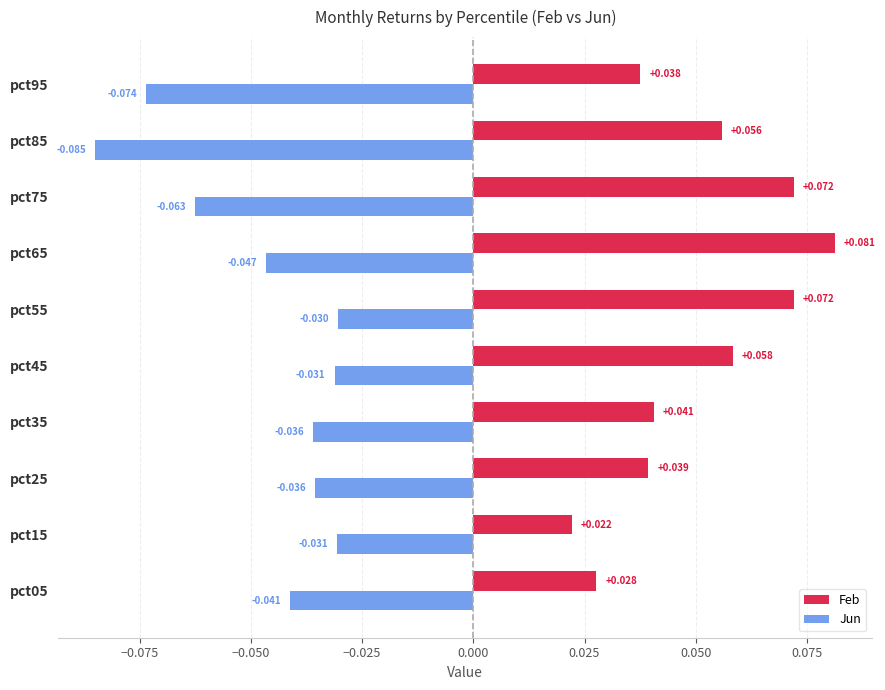

List the series in order of their overall mean, highest first.

Feb, Jun